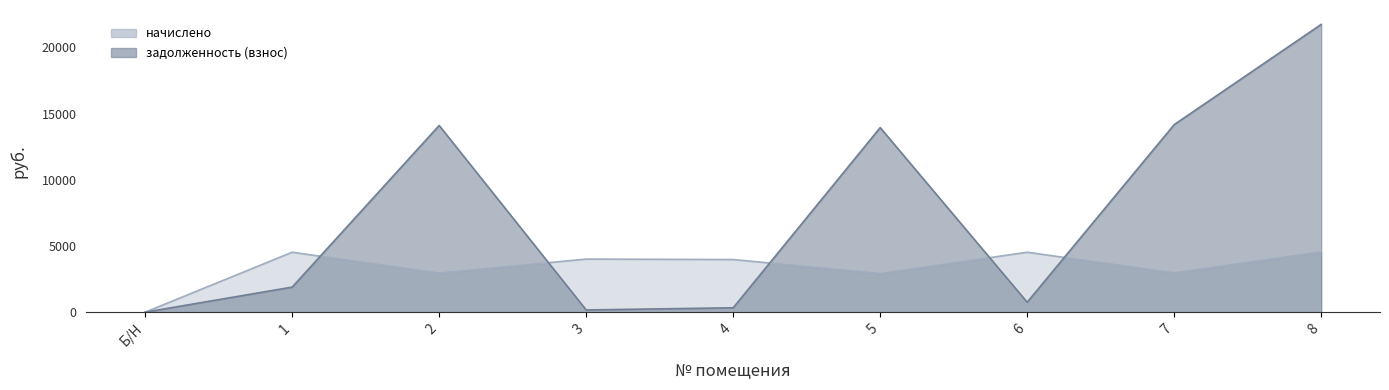

How many interior local peaks does the начислено series have?

3